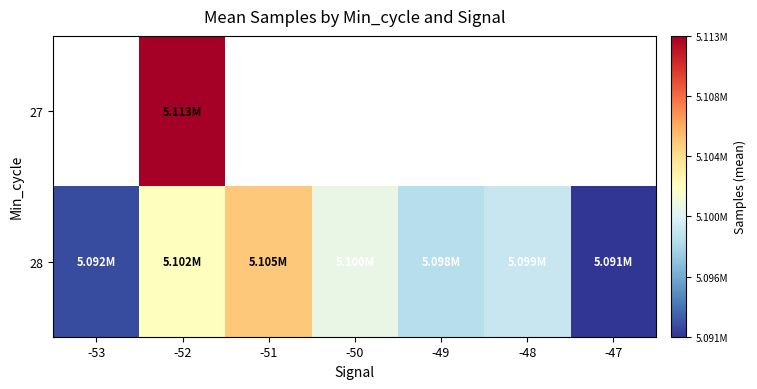

Which series has the largest total across all categories?

28